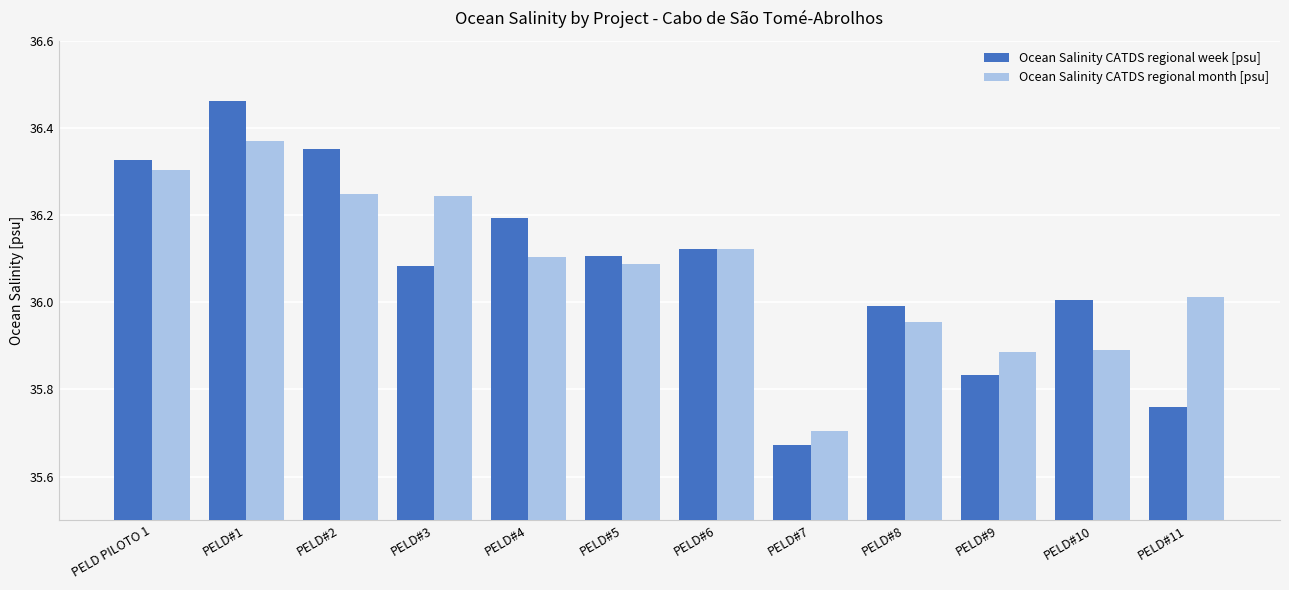

Which label corresponds to the largest value in the chart?

PELD#1